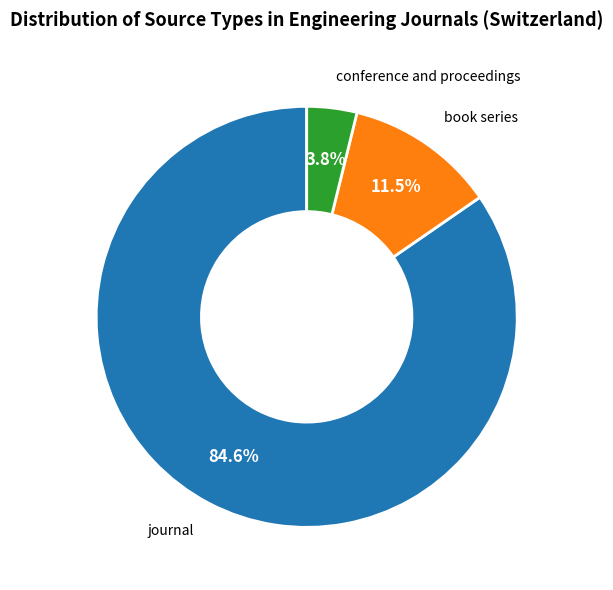

Which category has the smallest portion of the pie?

conference and proceedings